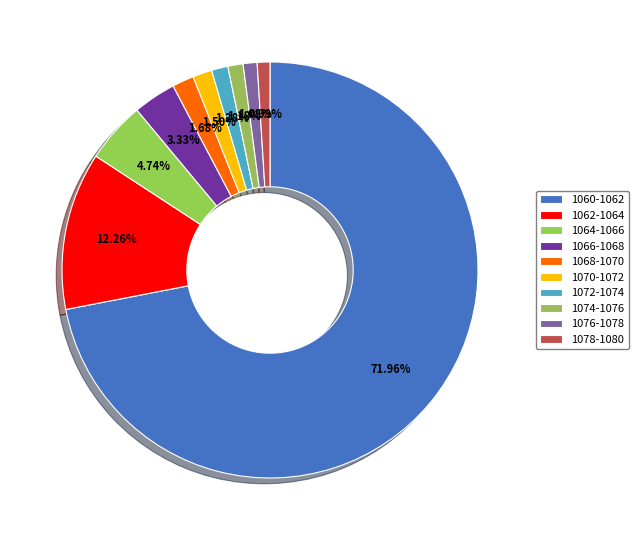

How many slices are in this pie chart?

10